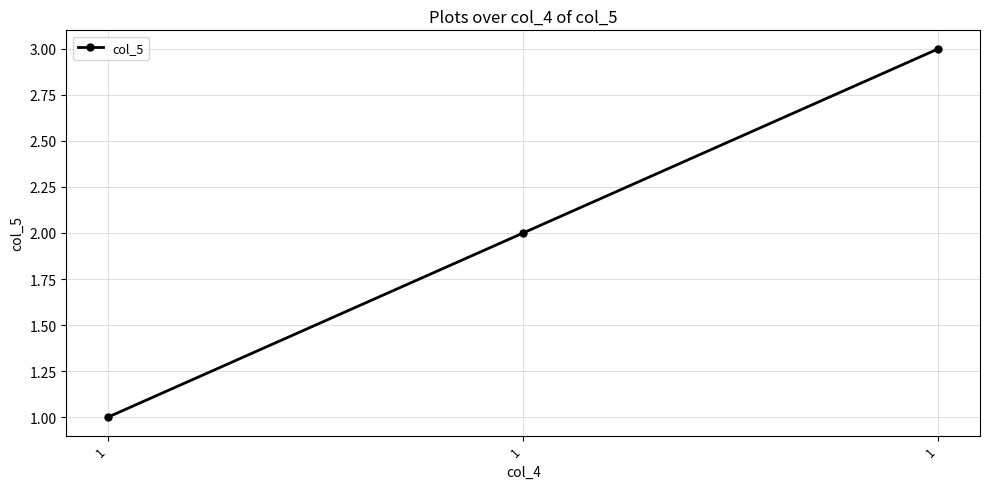

Is it true that the value at 1 is 3?

True